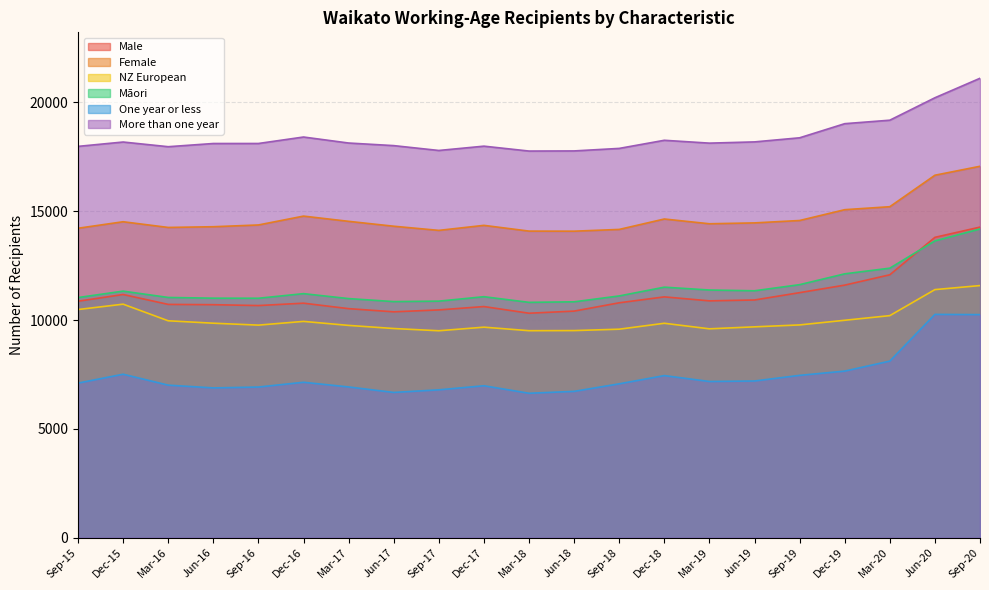

Which category has the lowest value across all series?

Mar-18